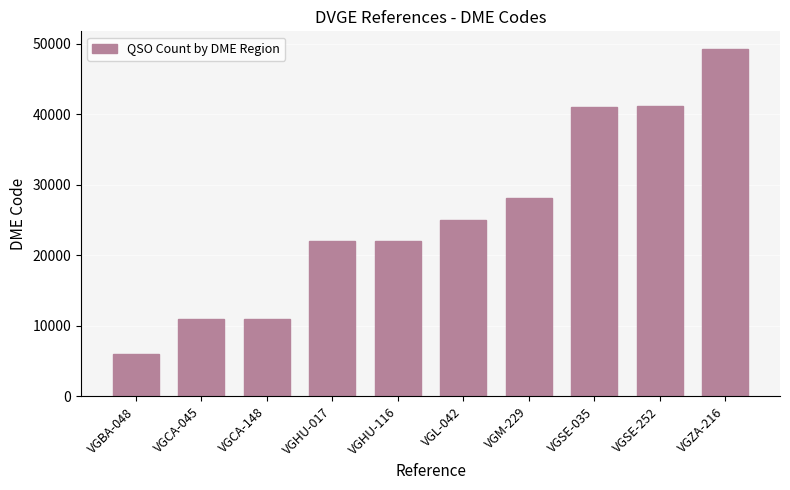

The value at VGSE-035 is 15982. True or false?

False